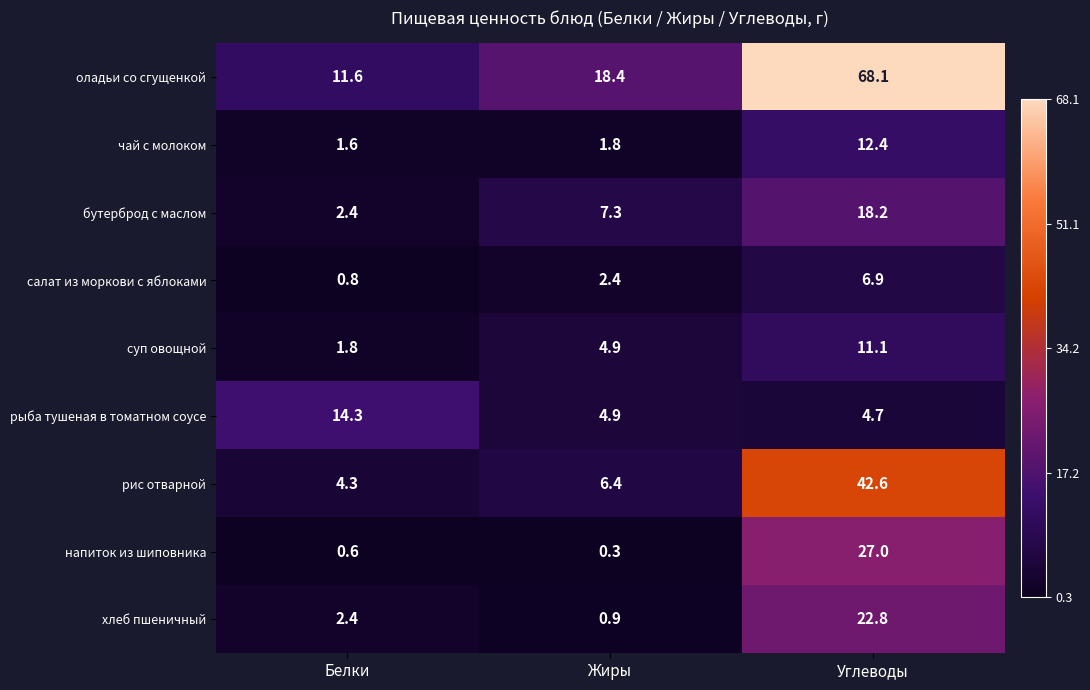

Reading left to right, list all the values displayed in this chart.

оладьи со сгущенкой: Белки=11.6	Жиры=18.4	Углеводы=68.1
чай с молоком: Белки=1.6	Жиры=1.8	Углеводы=12.4
бутерброд с маслом: Белки=2.4	Жиры=7.3	Углеводы=18.2
салат из моркови с яблоками: Белки=0.8	Жиры=2.4	Углеводы=6.9
суп овощной: Белки=1.8	Жиры=4.9	Углеводы=11.1
рыба тушеная в томатном соусе: Белки=14.3	Жиры=4.9	Углеводы=4.7
рис отварной: Белки=4.3	Жиры=6.4	Углеводы=42.6
напиток из шиповника: Белки=0.6	Жиры=0.3	Углеводы=27.0
хлеб пшеничный: Белки=2.4	Жиры=0.9	Углеводы=22.8